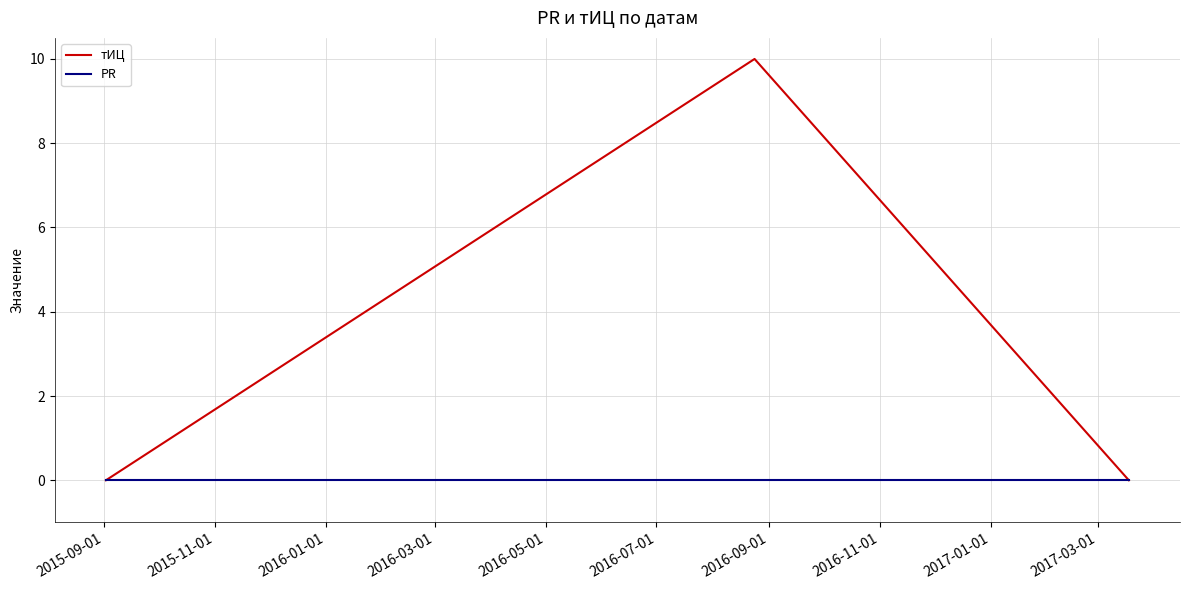

Count the number of data series in this chart.

2